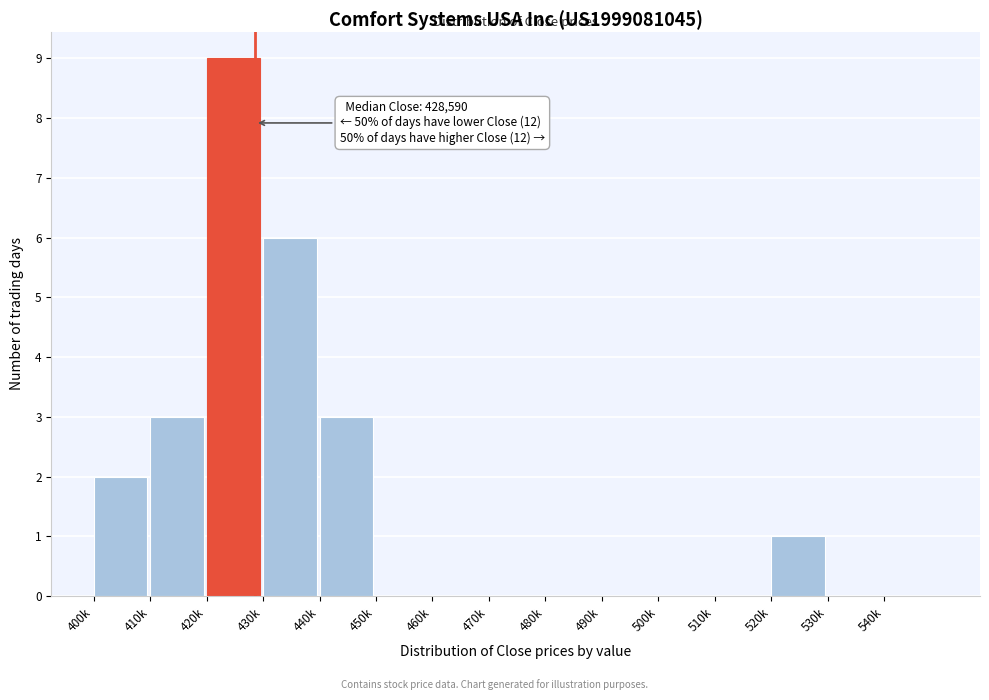

Reading left to right, list all the values displayed in this chart.

400k=2	410k=3	420k=9	430k=6	440k=3	450k=0	460k=0	470k=0	480k=0	490k=0	500k=0	510k=0	520k=1	530k=0	540k=0